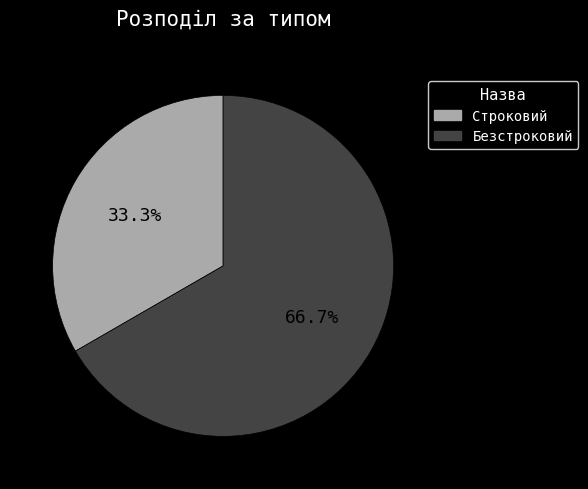

What is the ratio of the value at Строковий to the value at Безстроковий?

0.5